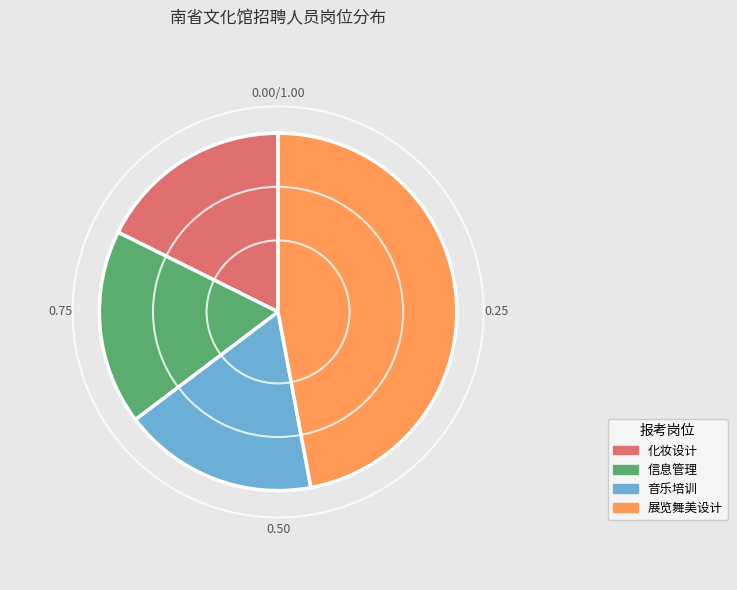

Which slice is the largest?

展览舞美设计